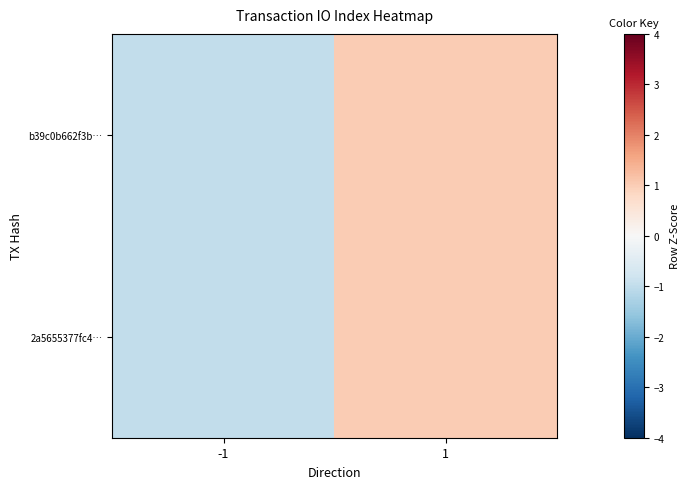

At which category is the sum across all series the highest?

1